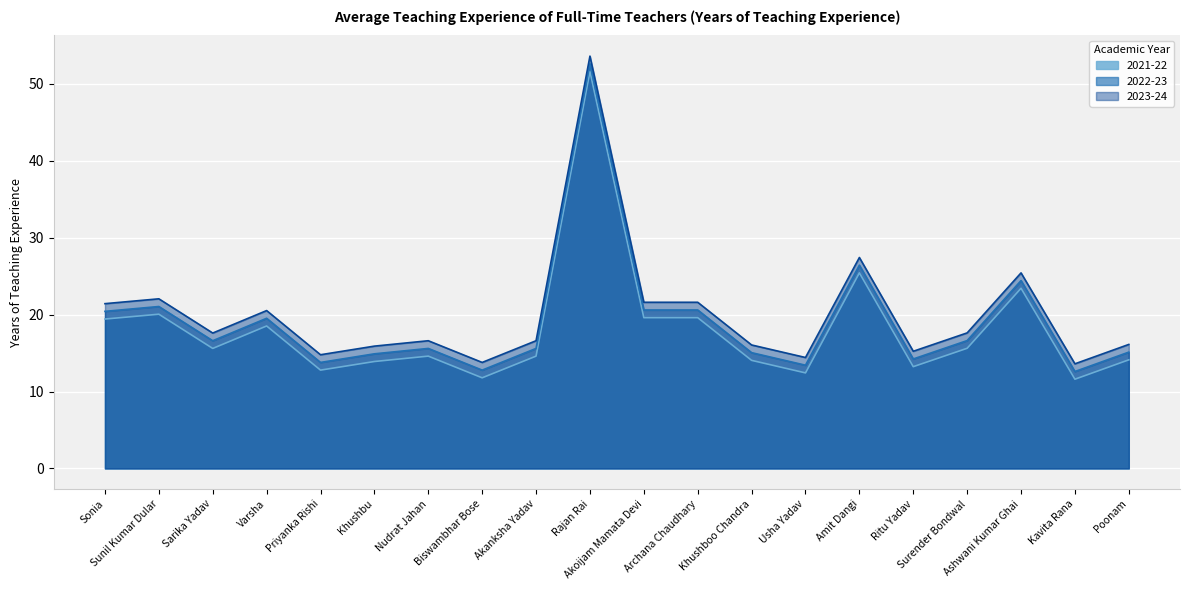

Is the value of 2021-22 at Sarika Yadav greater than the value of 2023-24 at Kavita Rana?

Yes